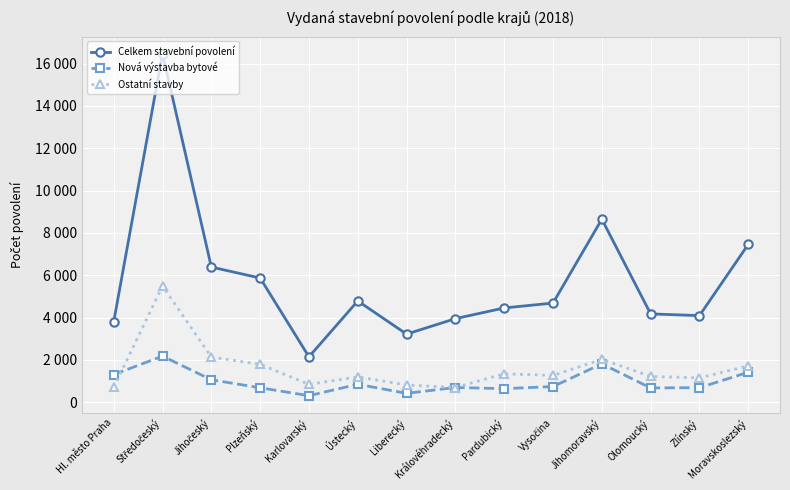

What are all the series names shown in the legend?

Celkem stavební povolení, Nová výstavba bytové, Ostatní stavby